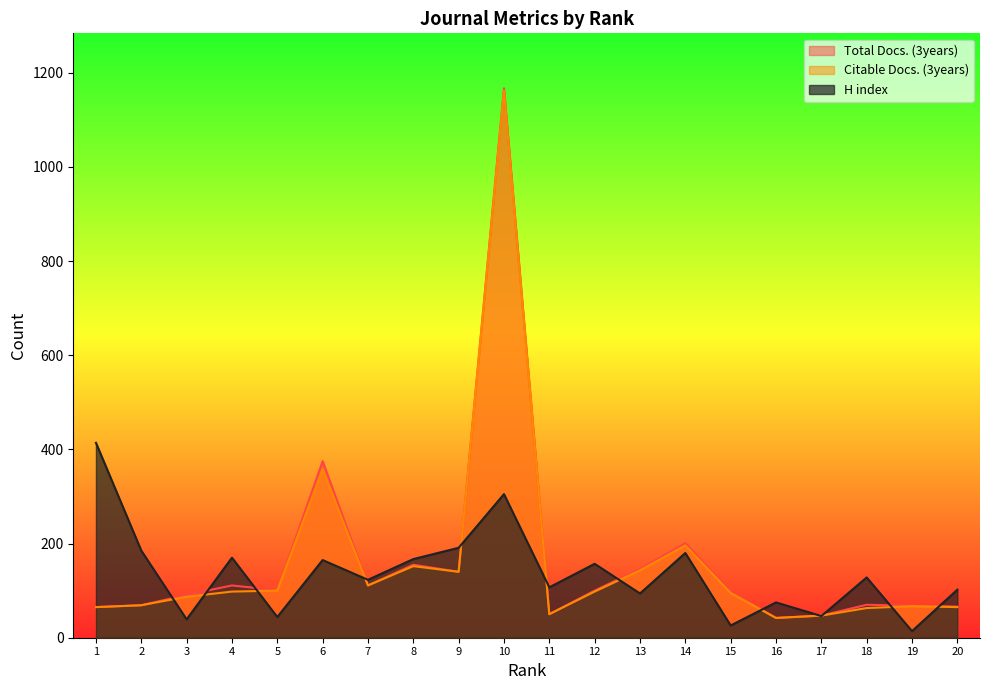

List the labels in order of Citable Docs. (3years) value, smallest first.

16, 17, 11, 18, 1, 20, 19, 2, 3, 15, 4, 12, 5, 7, 9, 13, 8, 14, 6, 10